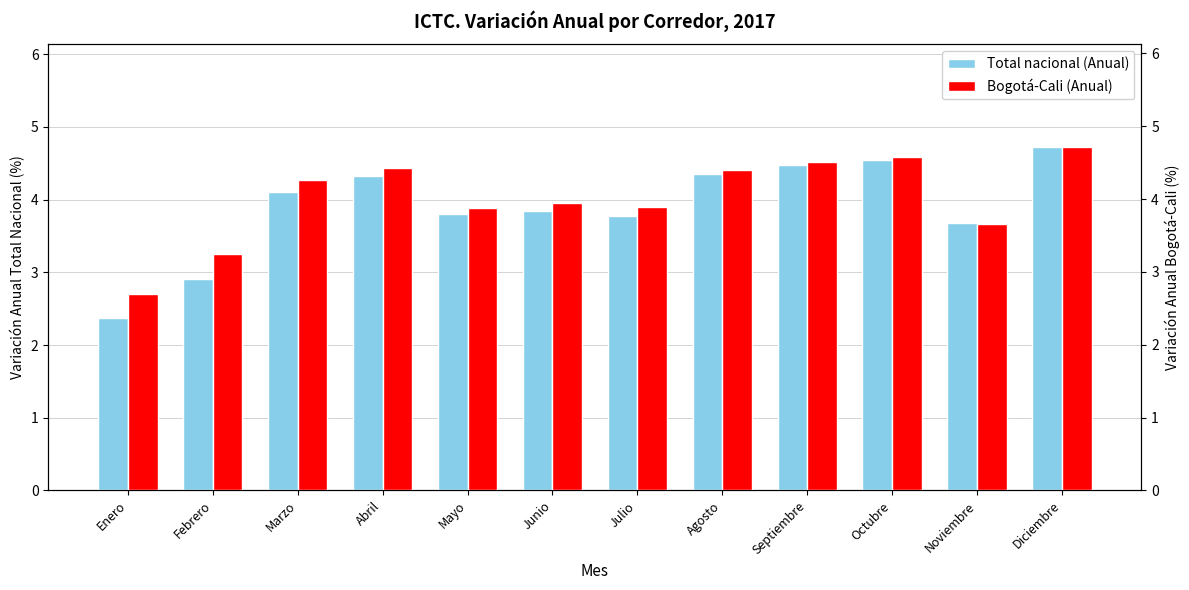

What is the value of the Total nacional (Anual) bar at the 8th from the left?

4.3